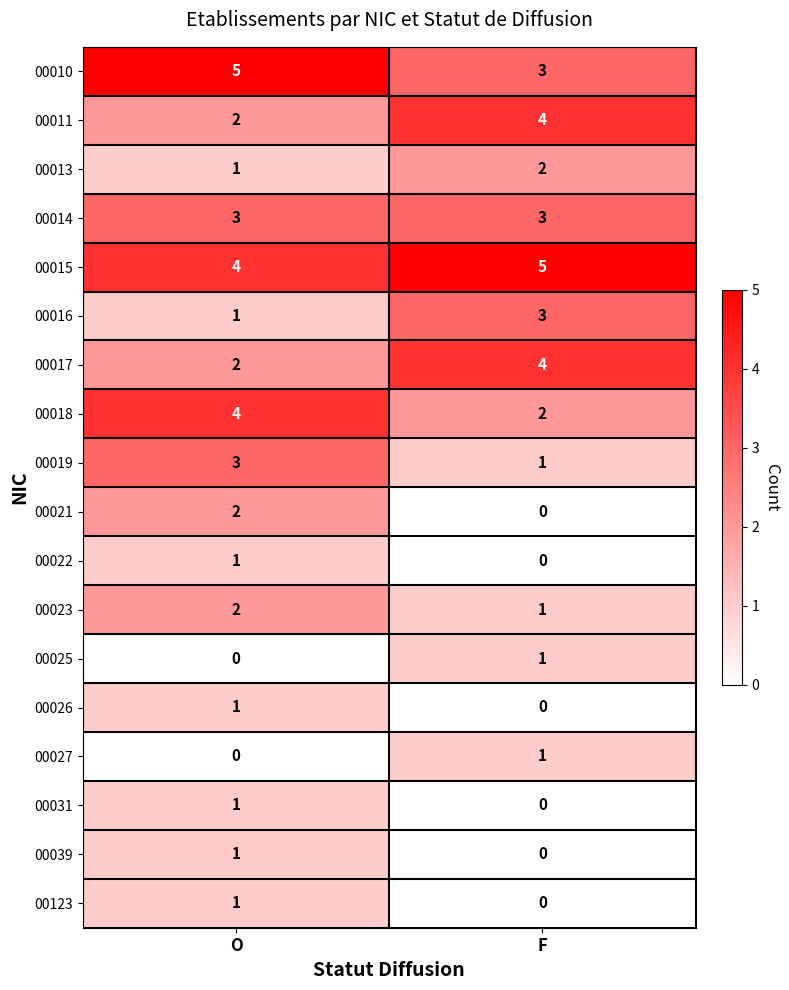

At which label is 00013 closest to 1?

O